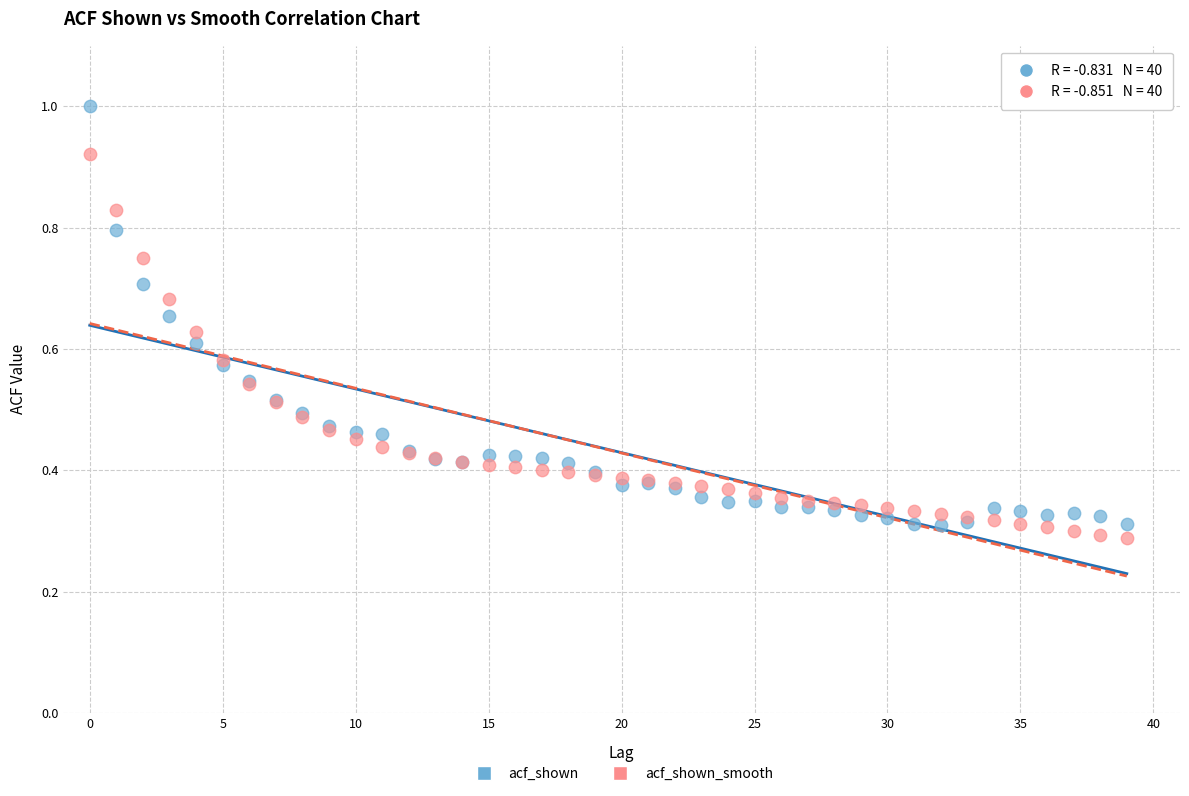

Which series contains the lowest Y value?

acf_shown_smooth